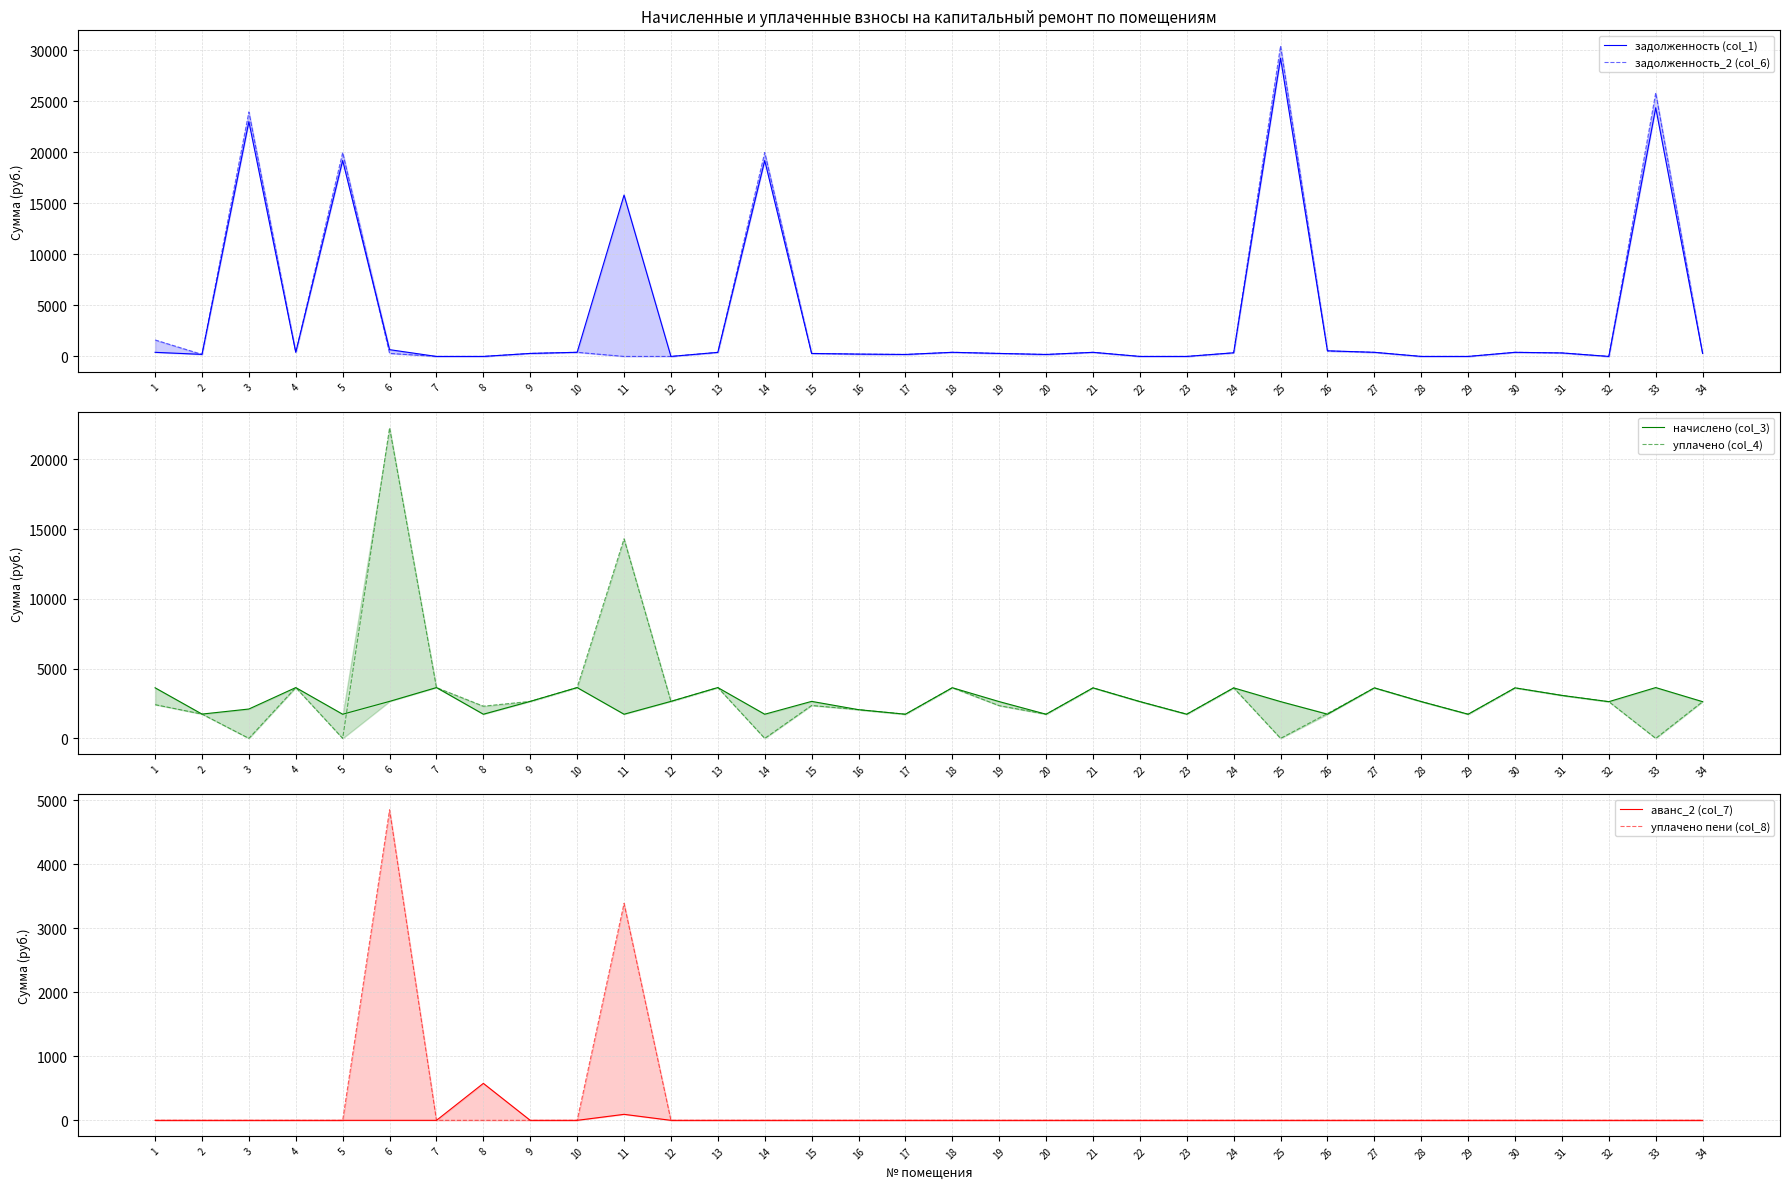

List the labels in order of аванс_2 (col_7) value, largest first.

8, 11, 1, 2, 3, 4, 5, 6, 7, 9, 10, 12, 13, 14, 15, 16, 17, 18, 19, 20, 21, 22, 23, 24, 25, 26, 27, 28, 29, 30, 31, 32, 33, 34